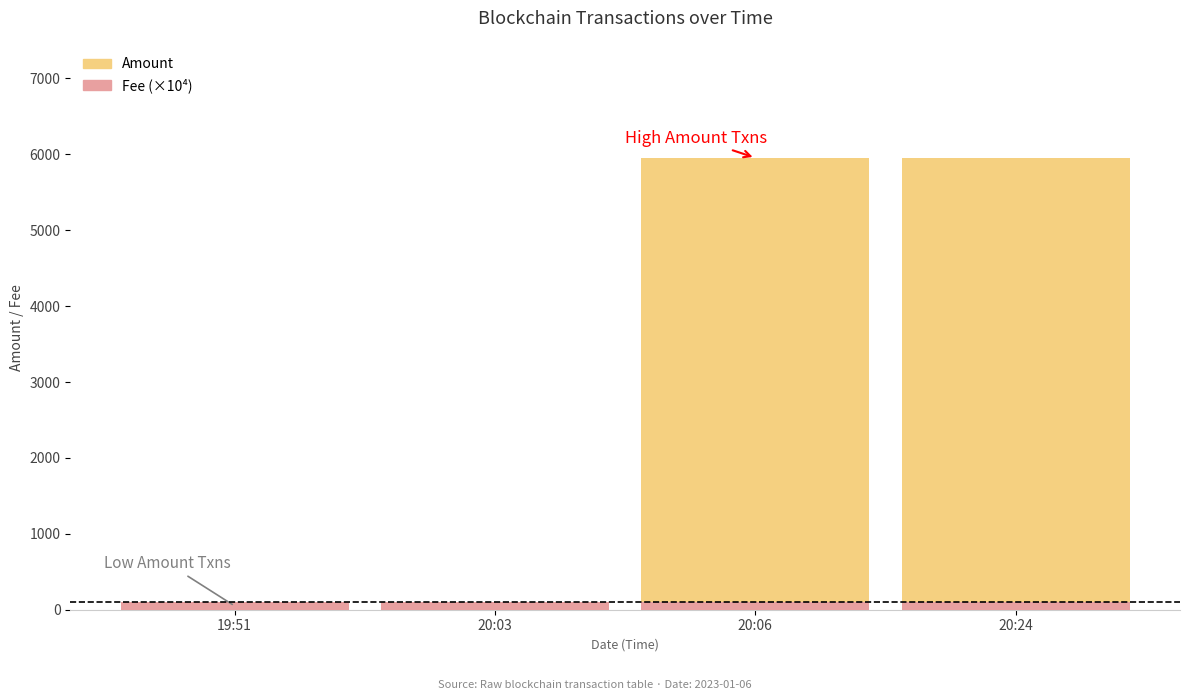

What is the maximum value shown in the chart?

5954.5